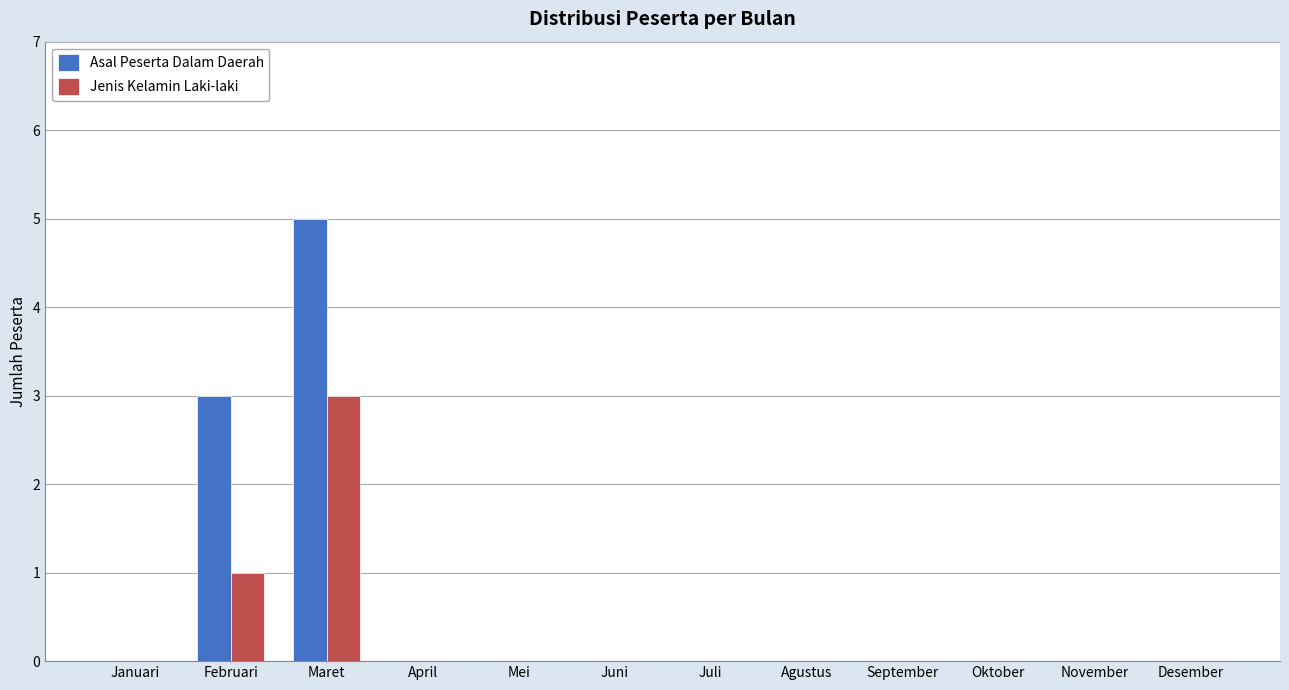

Which series has the largest total across all categories?

Asal Peserta Dalam Daerah